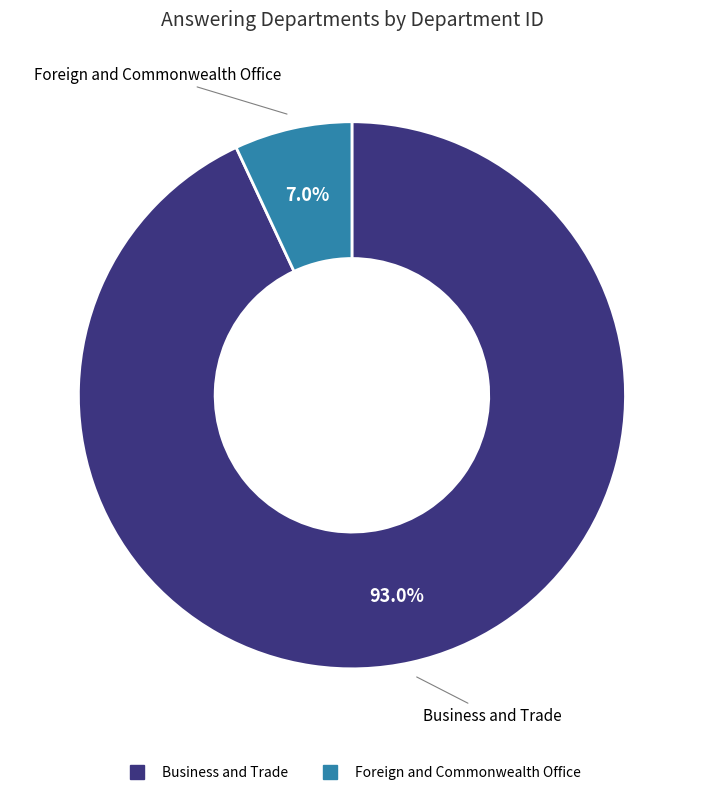

What percentage do Business and Trade and Foreign and Commonwealth Office together represent?

100.0%